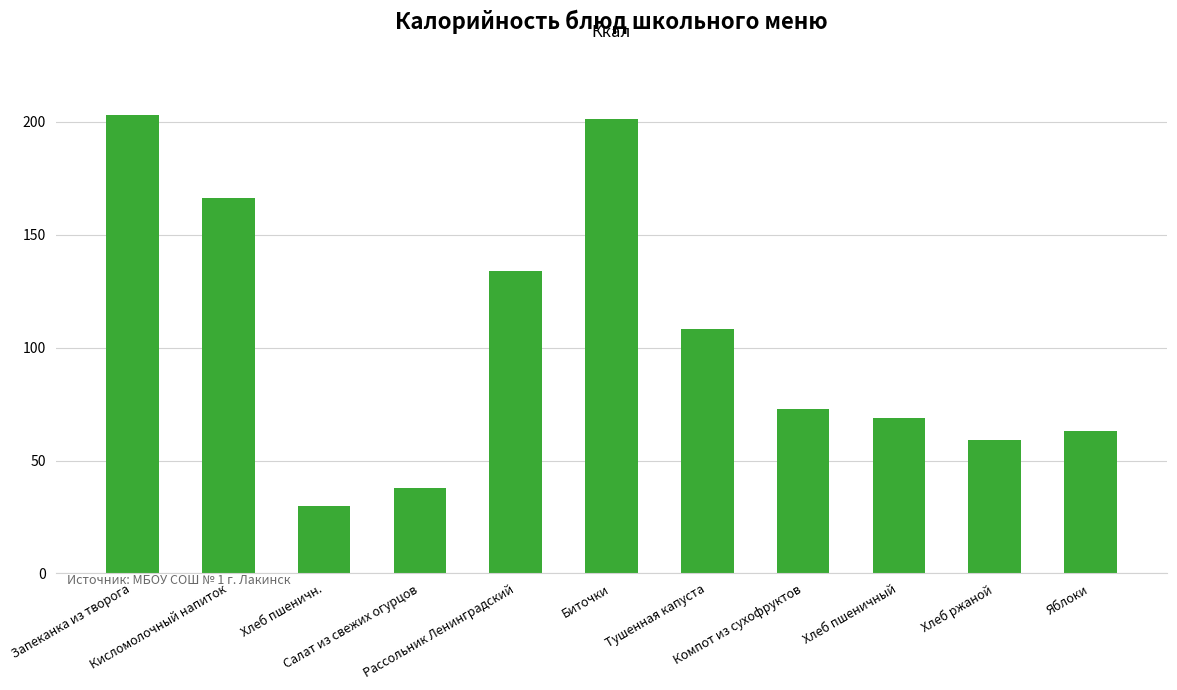

What is the smallest value displayed?

30